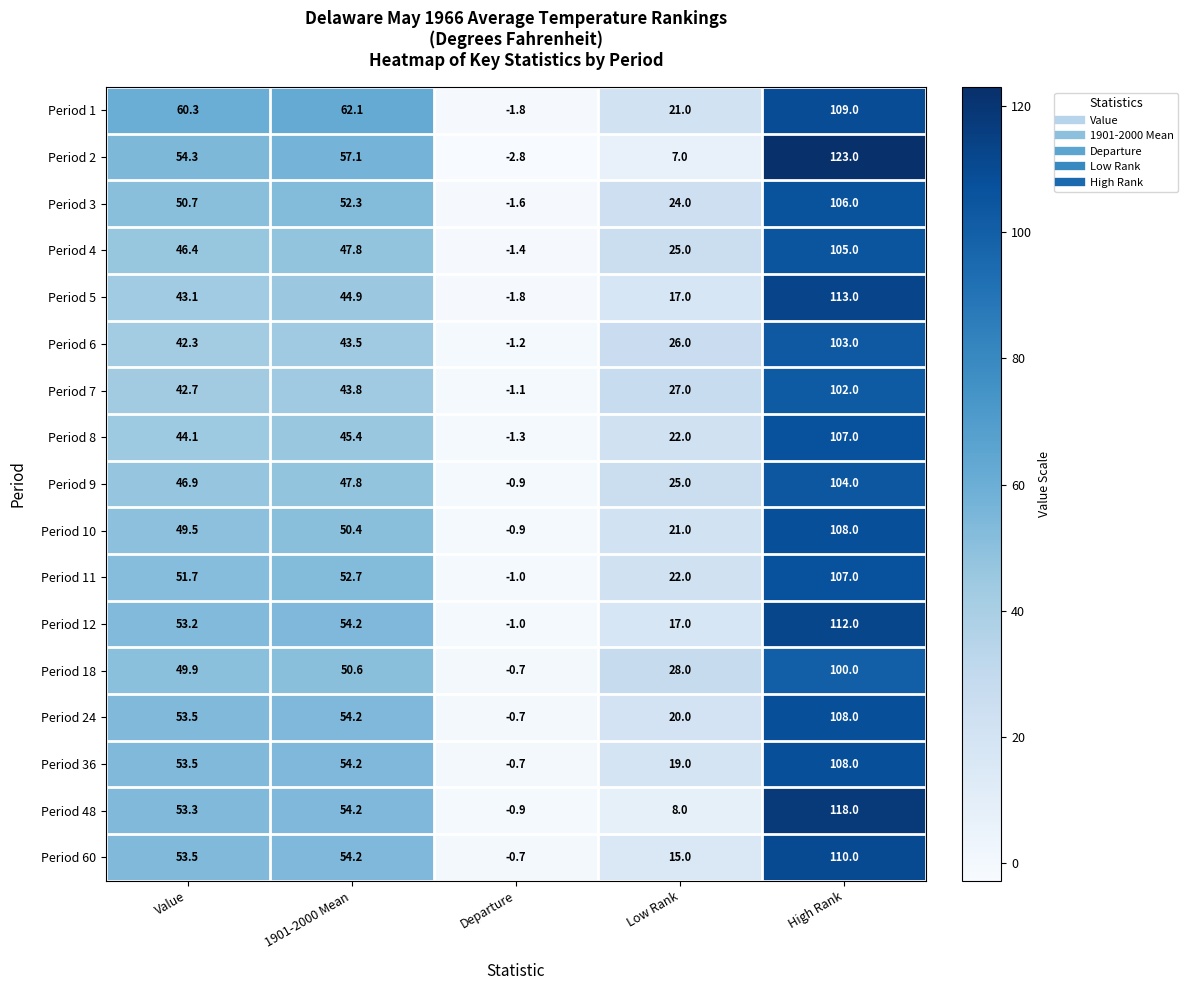

How many values in the Period 48 series are below 53?

2